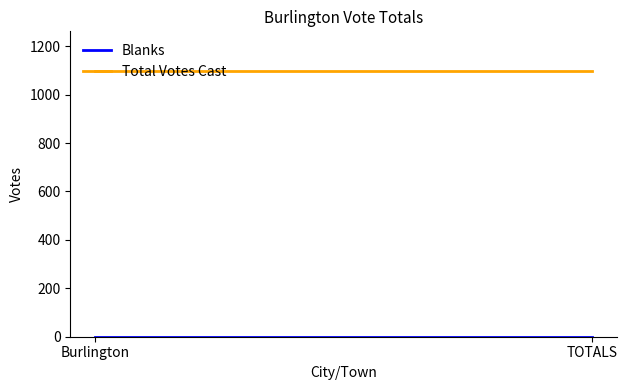

How many lines are shown in the chart?

2